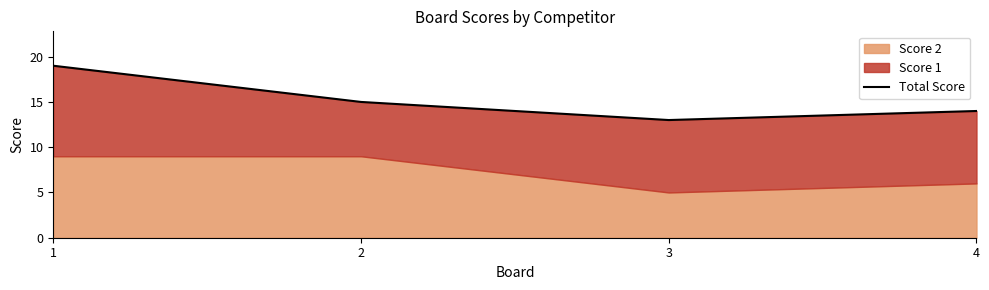

True or false: there are more than 0 points higher than both neighbors.

False